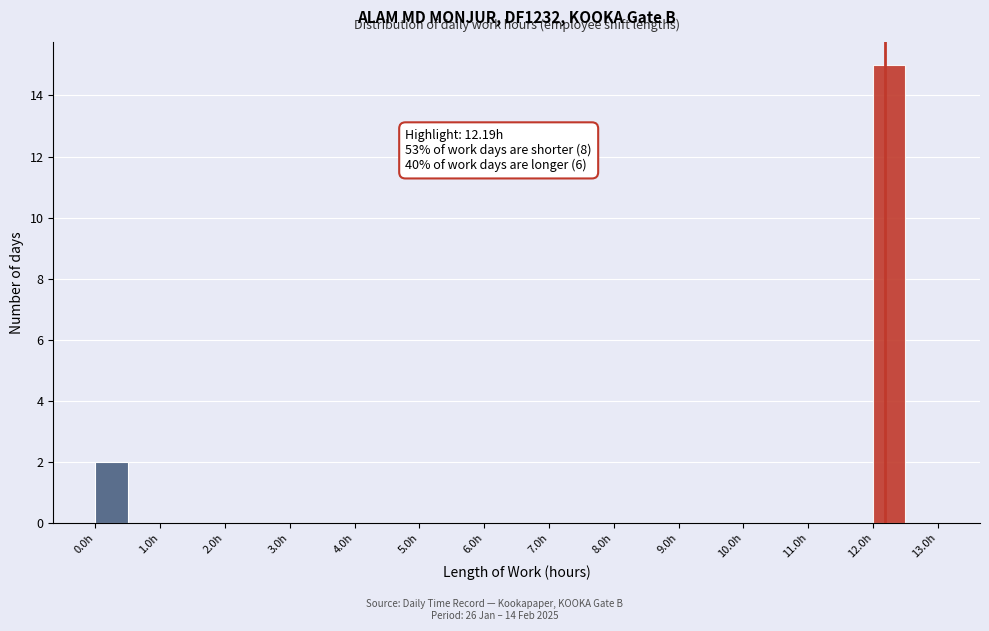

Which range on the x-axis has the tallest bar?

12.0 to 12.5